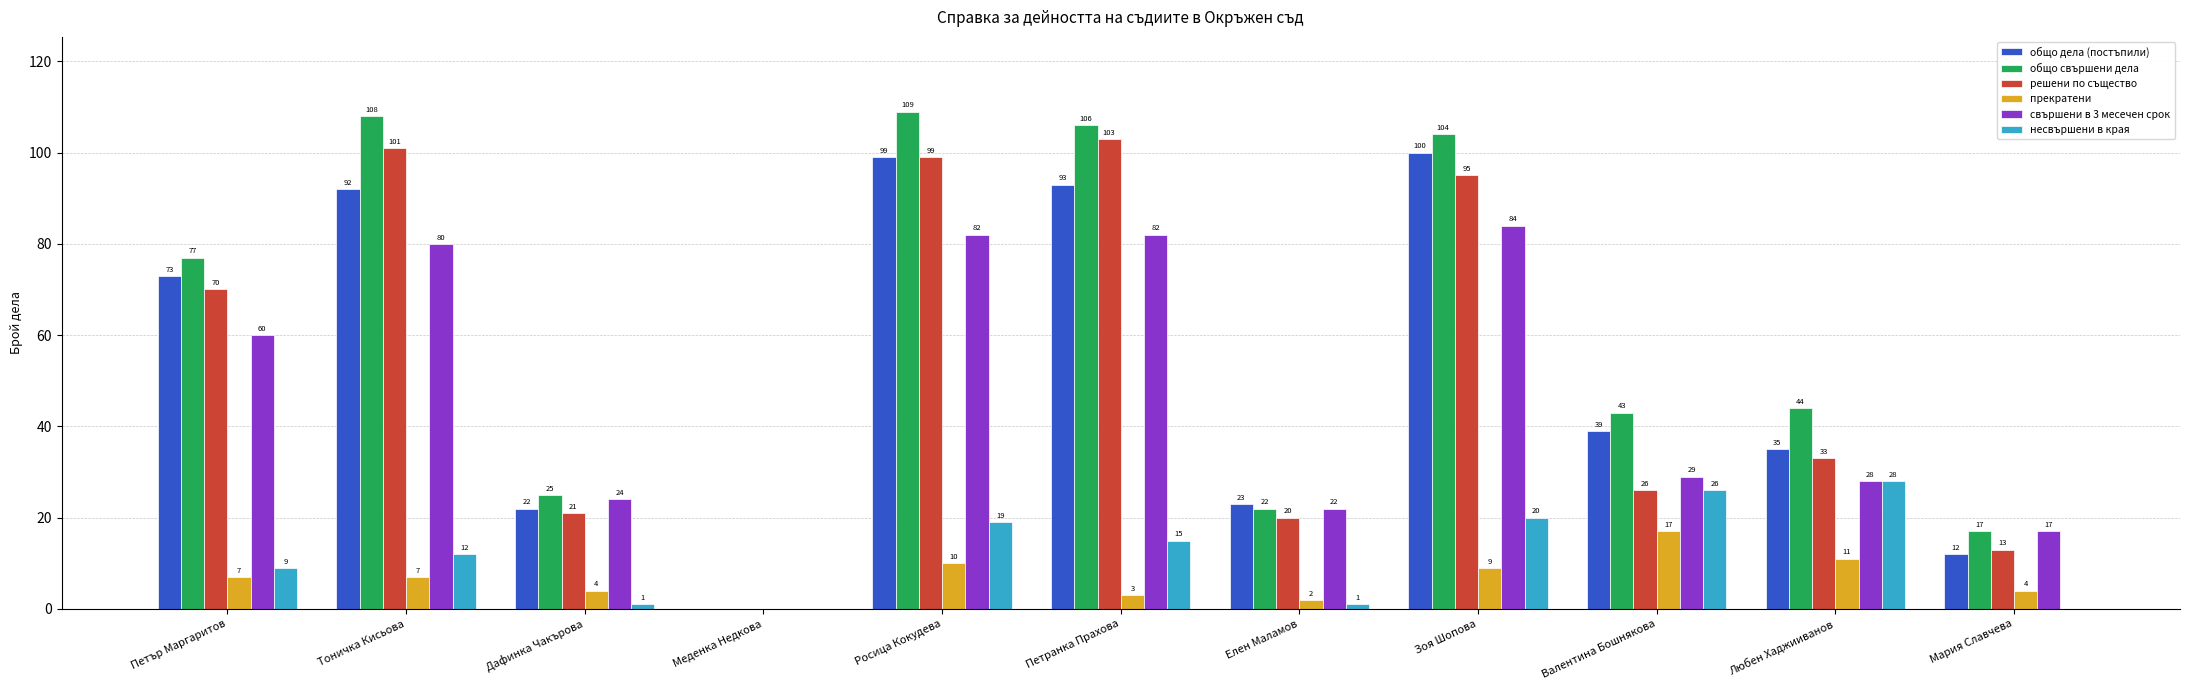

Between Меденка Недкова and Валентина Бошнякова, which series saw the biggest shift?

общо свършени дела